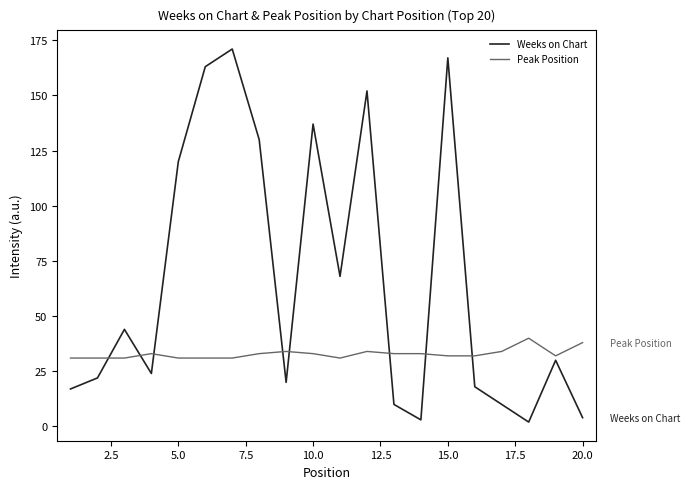

Which series has the largest range (max minus min)?

Weeks on Chart